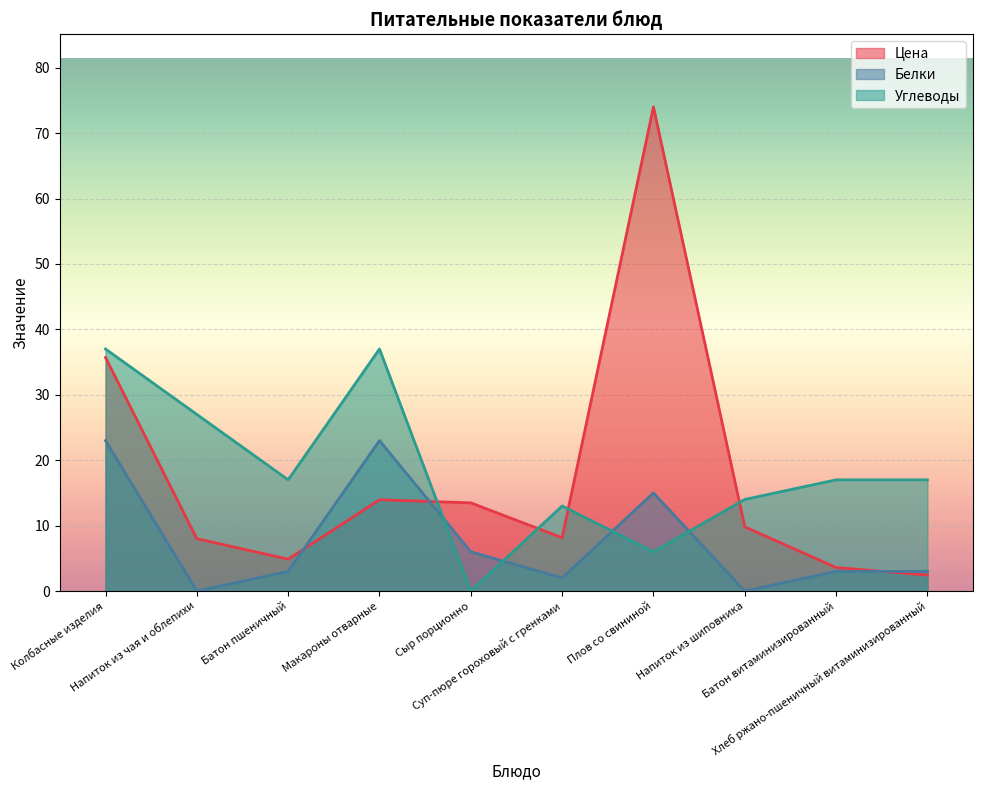

Where is the first local maximum for Цена?

Макароны отварные